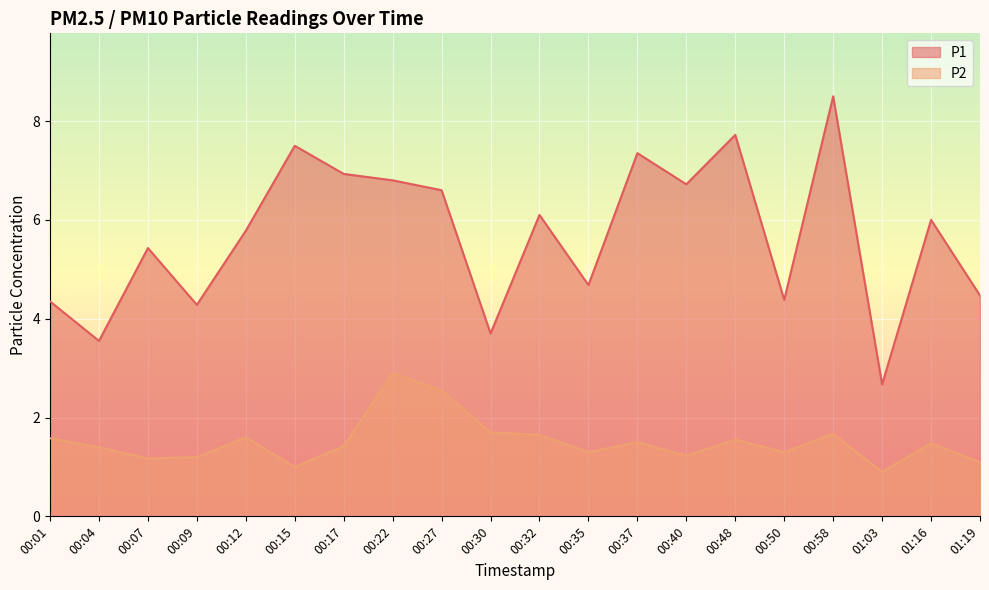

Reading left to right, what are all the values shown in this chart?

P1: 4.3	3.5	5.4	4.3	5.8	7.5	6.9	6.8	6.6	3.7	6.1	4.7	7.3	6.7	7.7	4.4	8.5	2.7	6.0	4.5
P2: 1.6	1.4	1.2	1.2	1.6	1.0	1.4	2.9	2.5	1.7	1.6	1.3	1.5	1.2	1.6	1.3	1.7	0.9	1.5	1.1